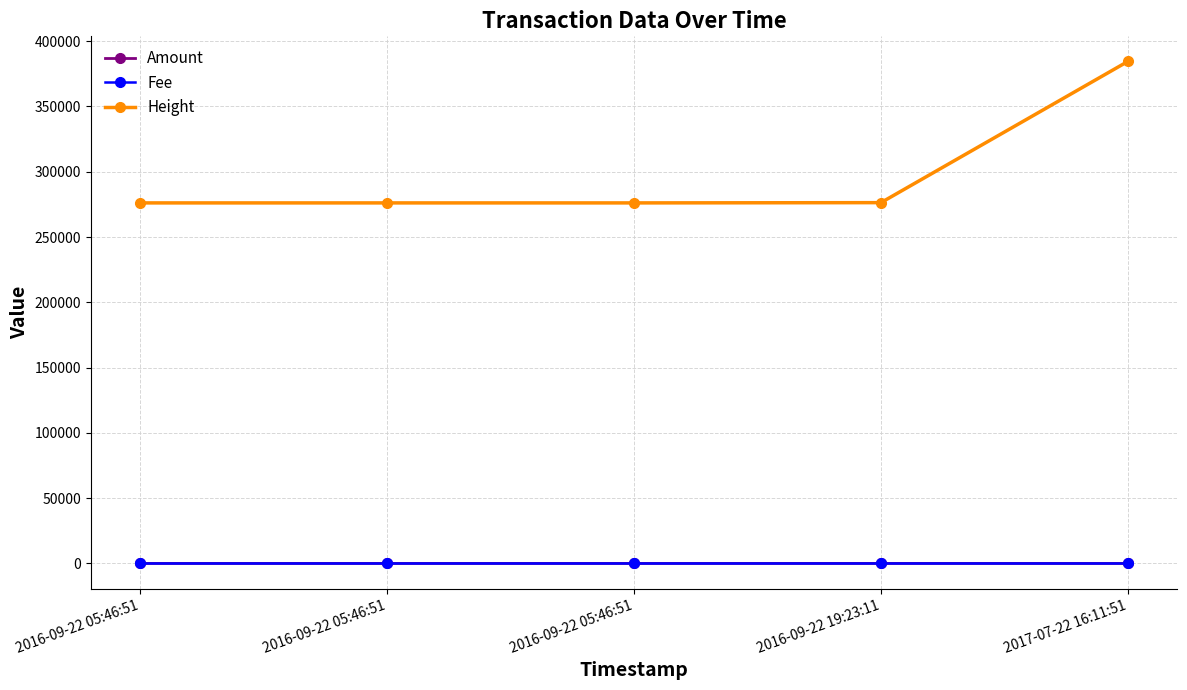

True or false: Fee and Height intersect in this chart.

False